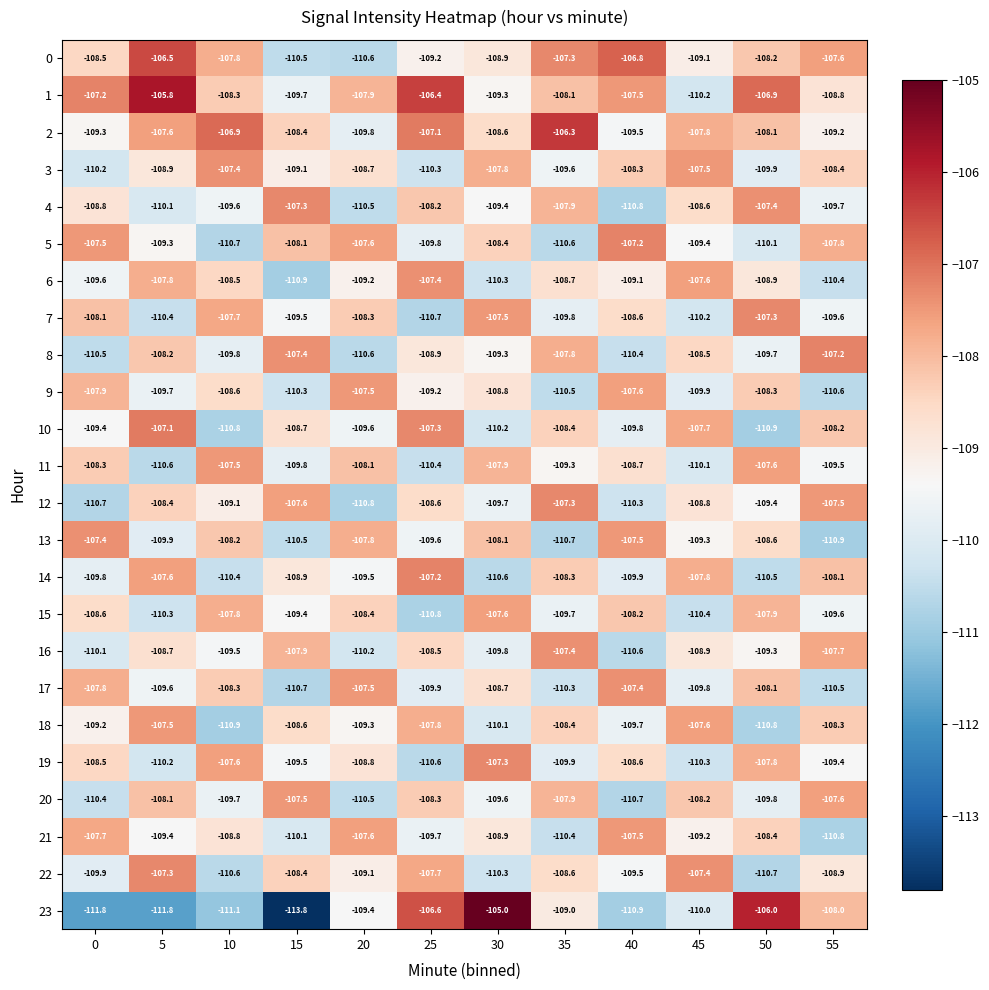

What is the maximum value shown in the chart?

-105.0